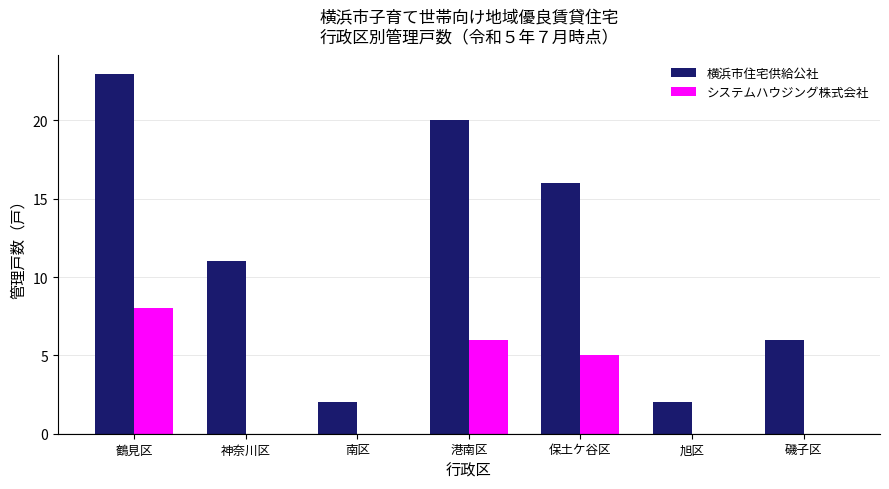

Where is システムハウジング株式会社 nearest to the value 4?

保土ケ谷区